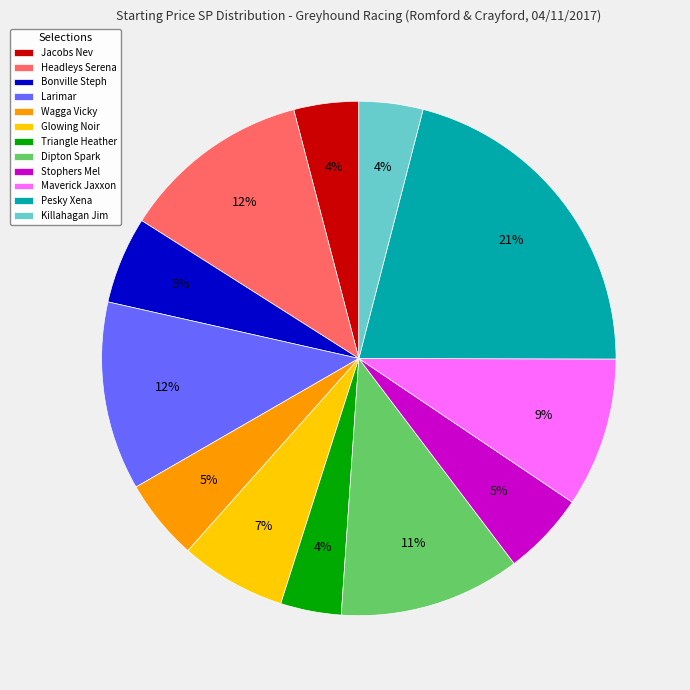

Count the number of slices in the pie.

12